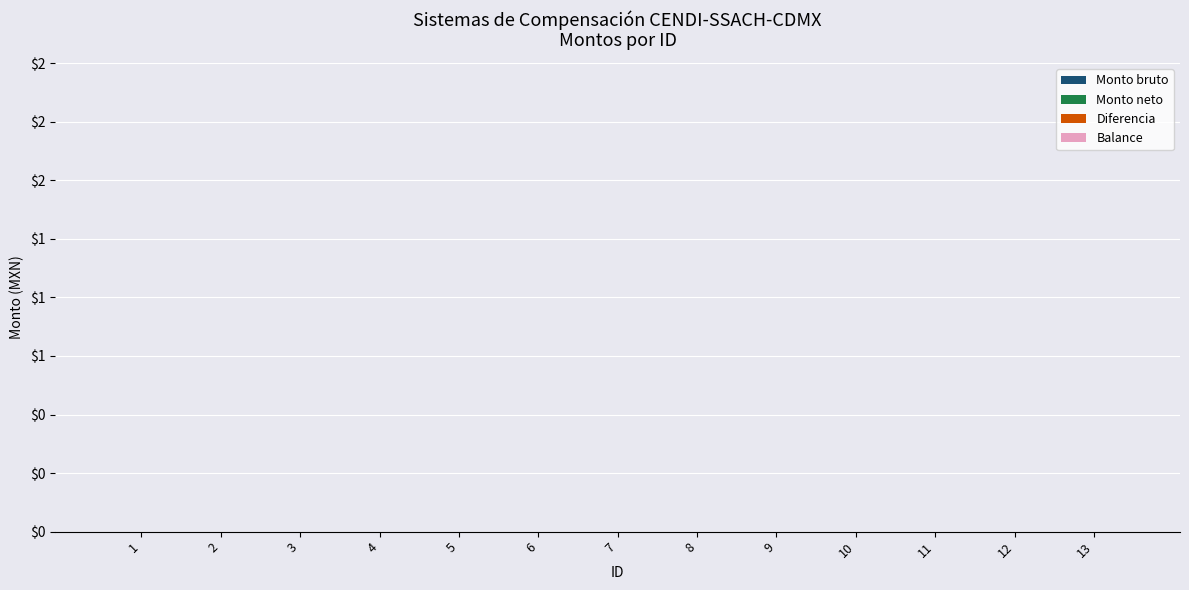

At which category does the chart reach its minimum across all series?

1